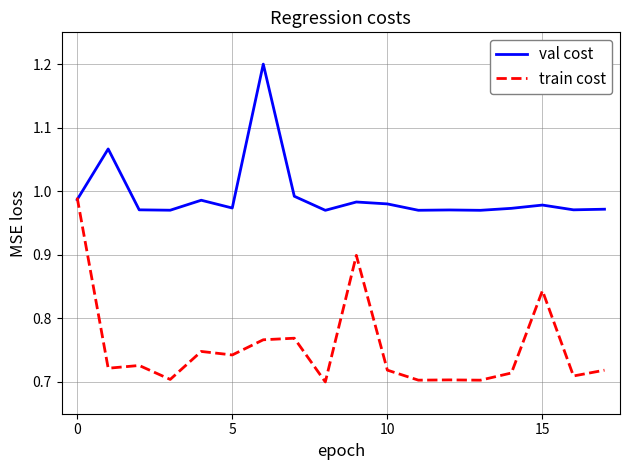

Which series has the largest total across all categories?

val cost